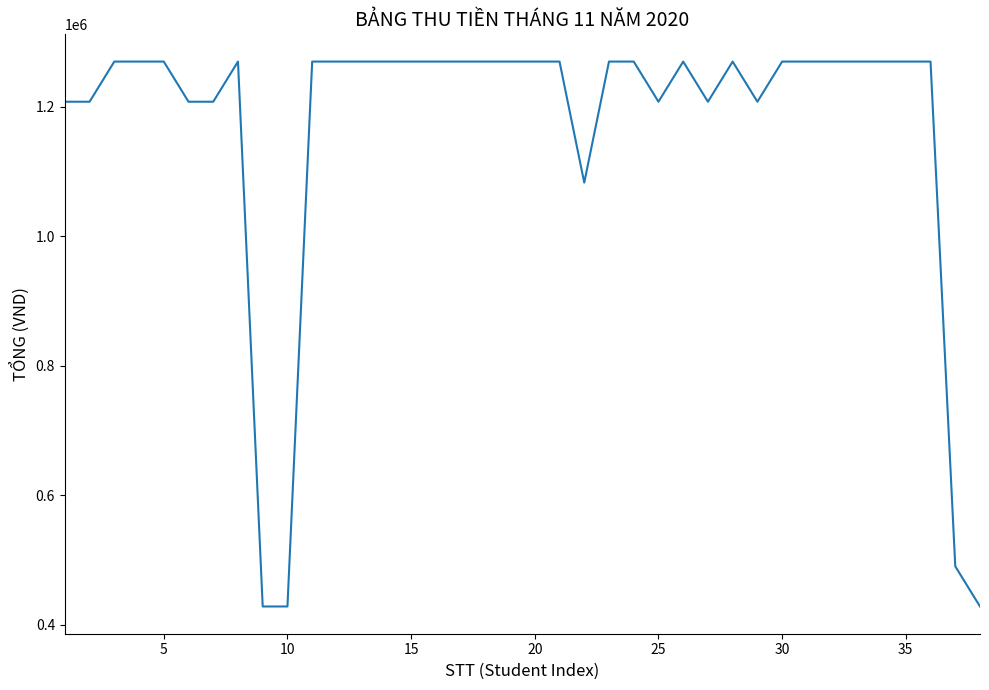

What is the maximum value shown in the chart?

1270034